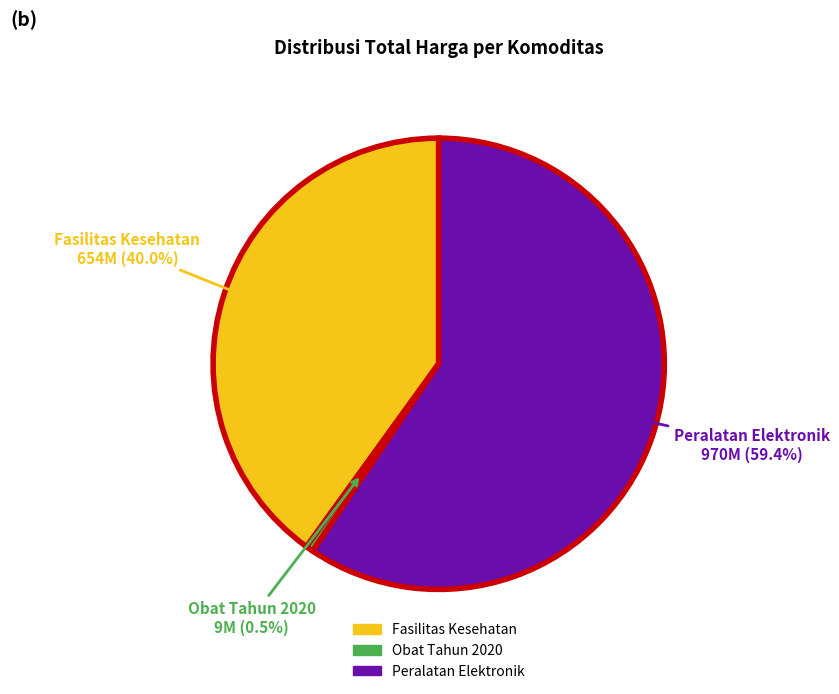

Is there any slice that represents more than half of the pie?

Yes